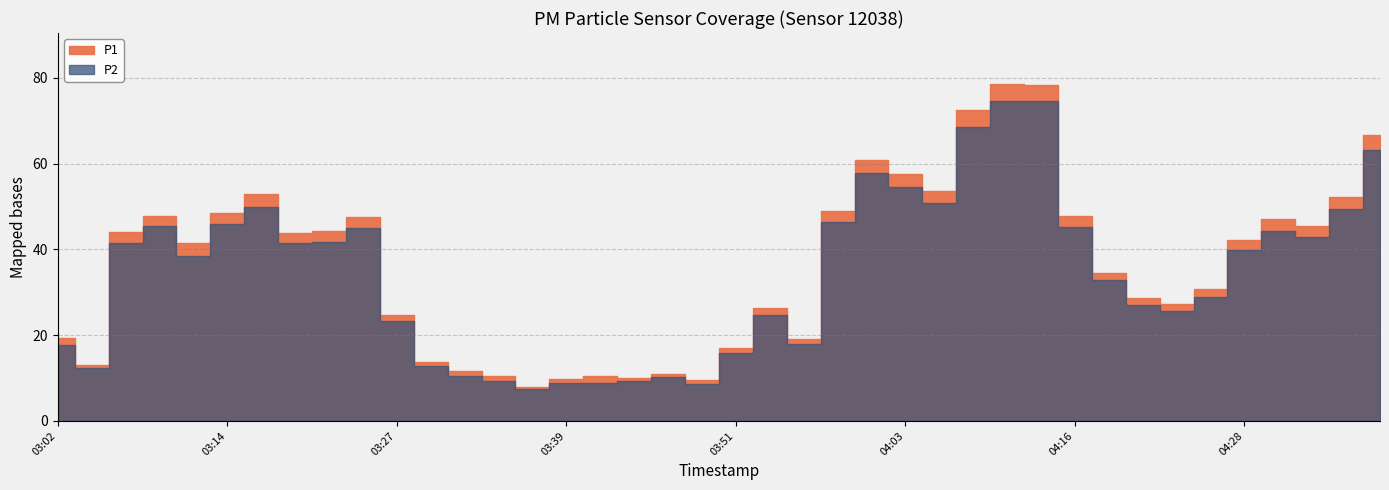

What is the average value of the P1 series?

36.4